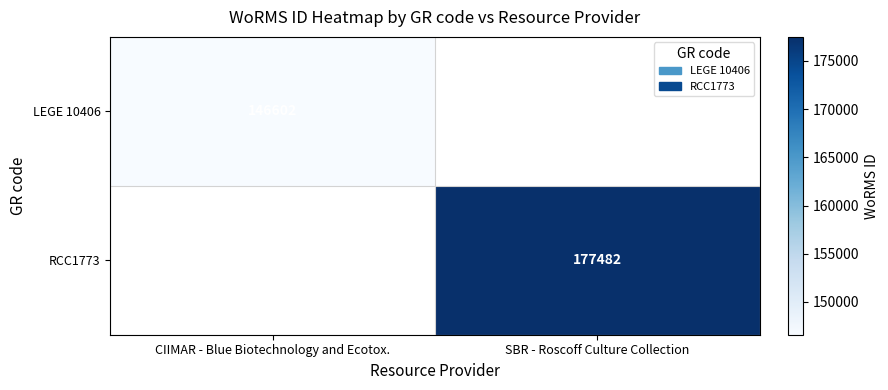

The RCC1773 series shows 121150 at SBR - Roscoff Culture Collection. True or false?

False